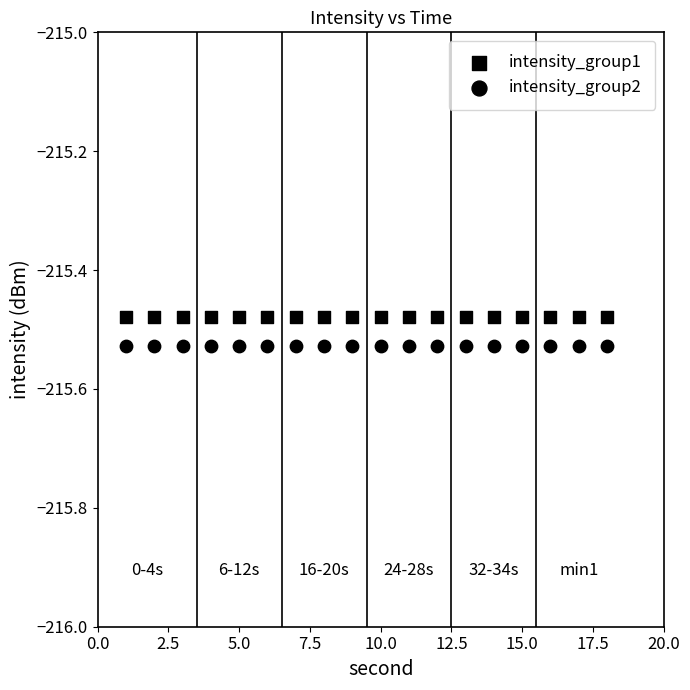

Count the number of points in this scatter plot.

36